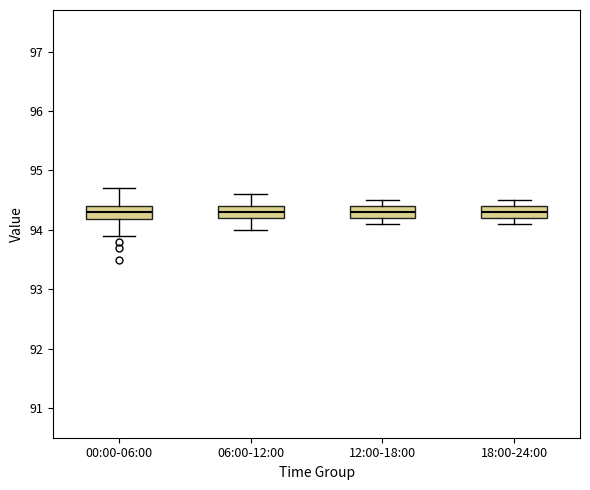

Where is the lower edge of the box for 18:00-24:00 on the y-axis? The values are not printed on the chart, so give them approximately, as read against the axis.

94.2